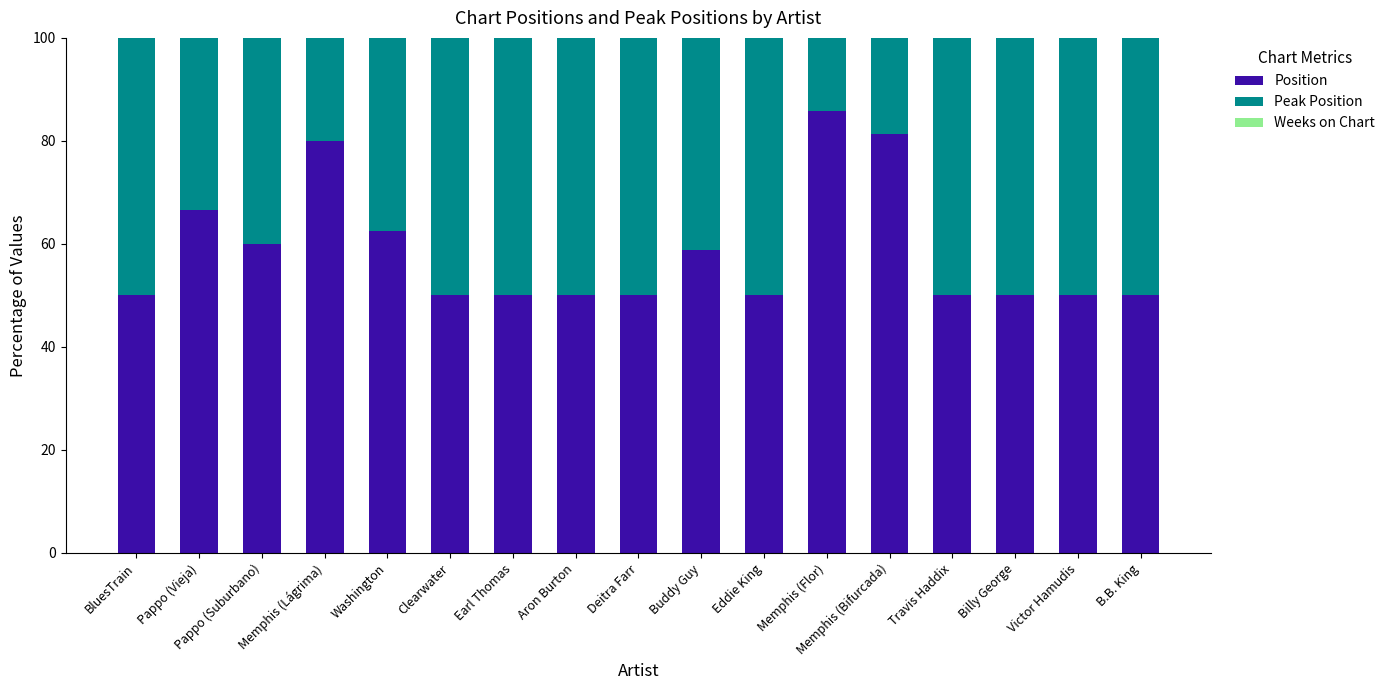

Read the Position value at Billy George.

50.0